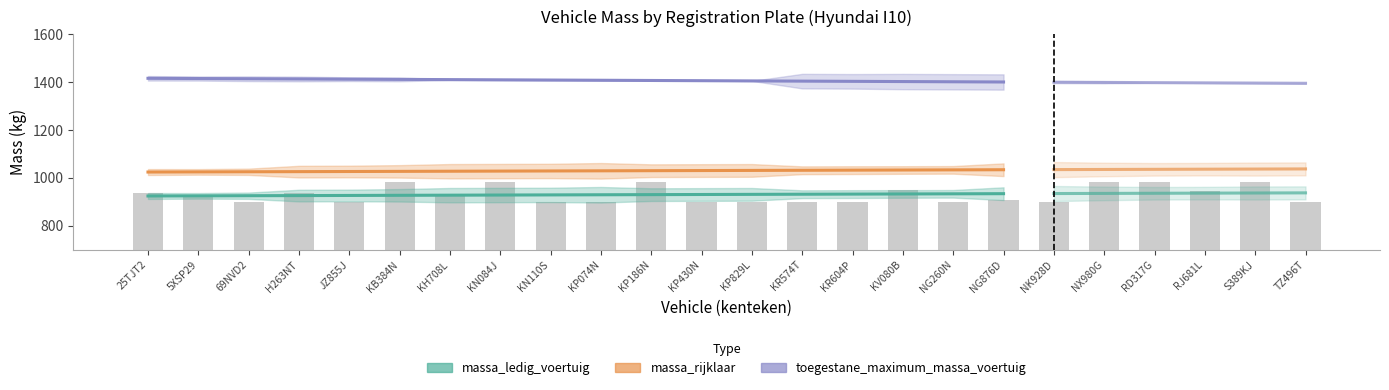

What are all the series names shown in the legend?

massa_ledig_voertuig, massa_rijklaar, toegestane_maximum_massa_voertuig